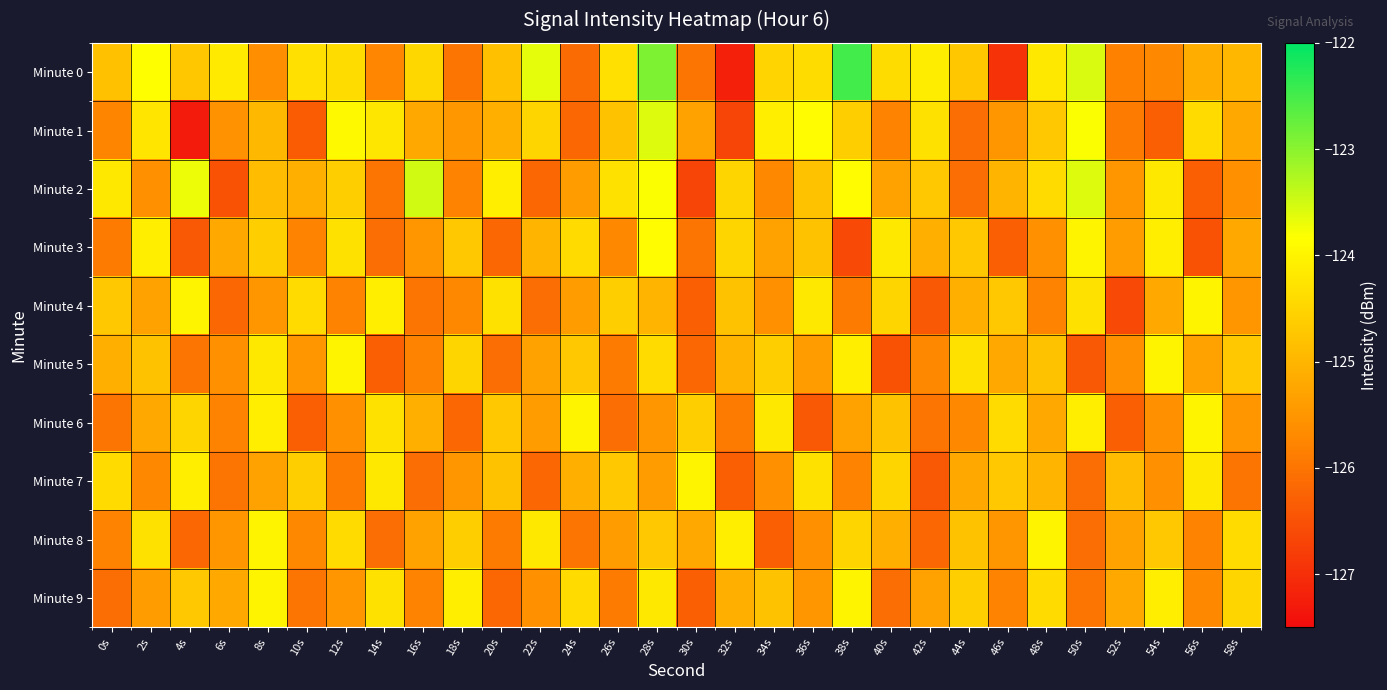

At how many categories does at least one series exceed -125?

30